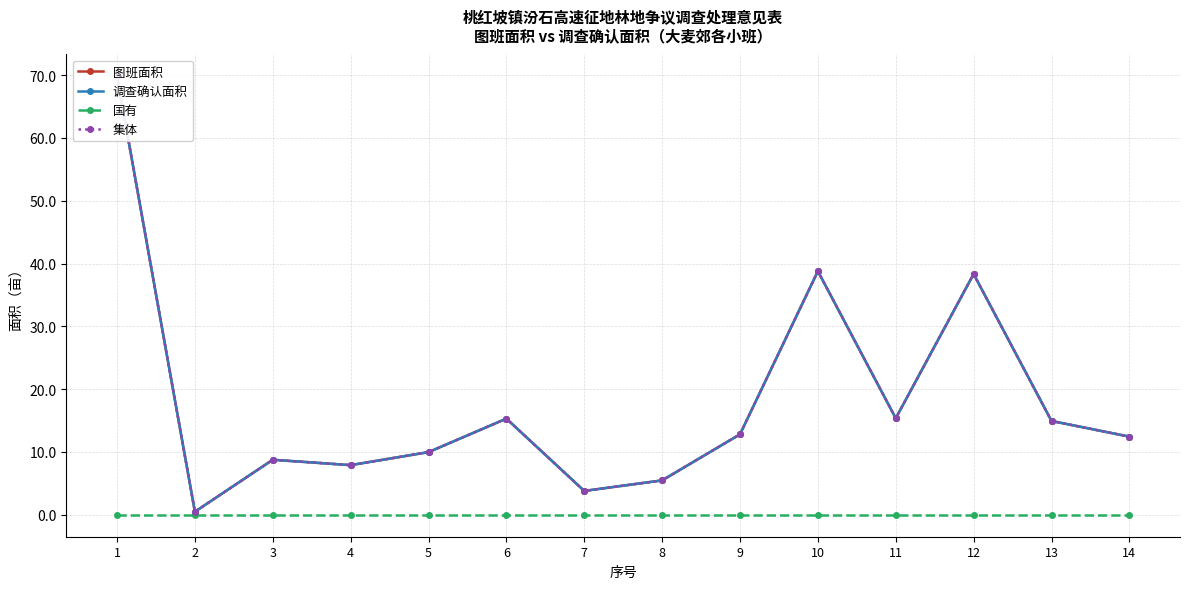

True or false: 集体 and 图班面积 cross at least once.

False